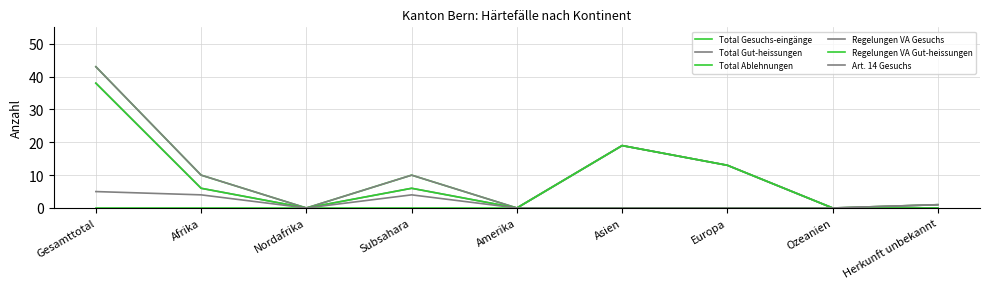

Reading left to right, what are all the values shown in this chart?

Total Gesuchs-eingänge: 43	10	0	10	0	19	13	0	1
Total Gut-heissungen: 43	10	0	10	0	19	13	0	1
Total Ablehnungen: 0	0	0	0	0	0	0	0	0
Regelungen VA Gesuchs: 38	6	0	6	0	19	13	0	0
Regelungen VA Gut-heissungen: 38	6	0	6	0	19	13	0	0
Art. 14 Gesuchs: 5	4	0	4	0	0	0	0	1